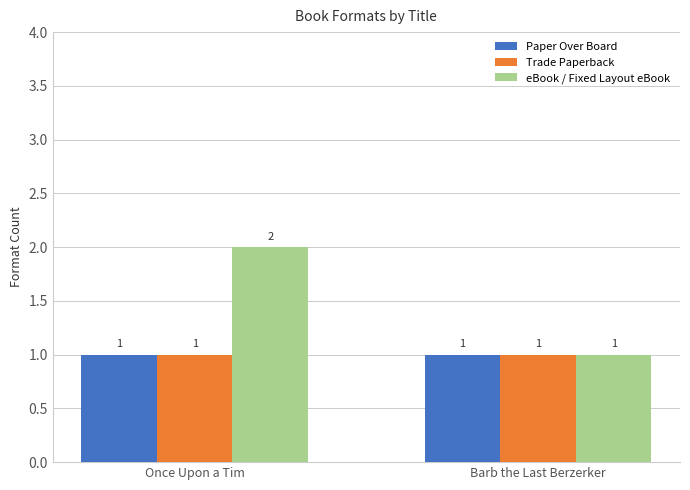

How many bars are there in total?

6